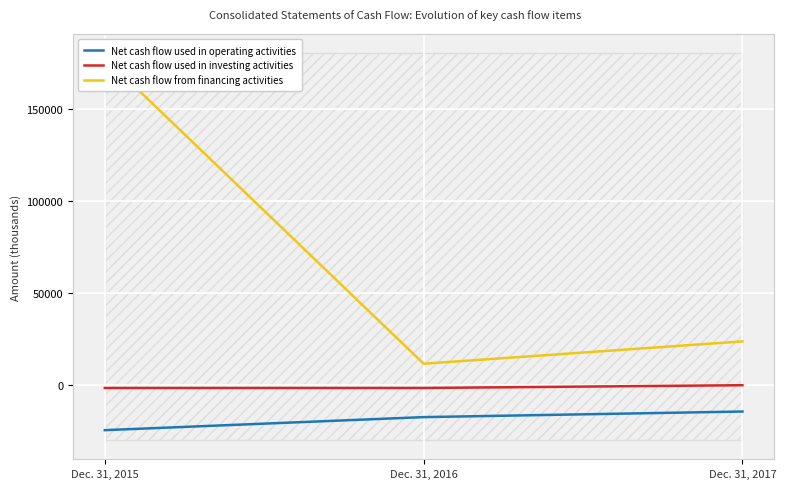

The Net cash flow used in investing activities series shows -1786 at Dec. 31, 2016. True or false?

True